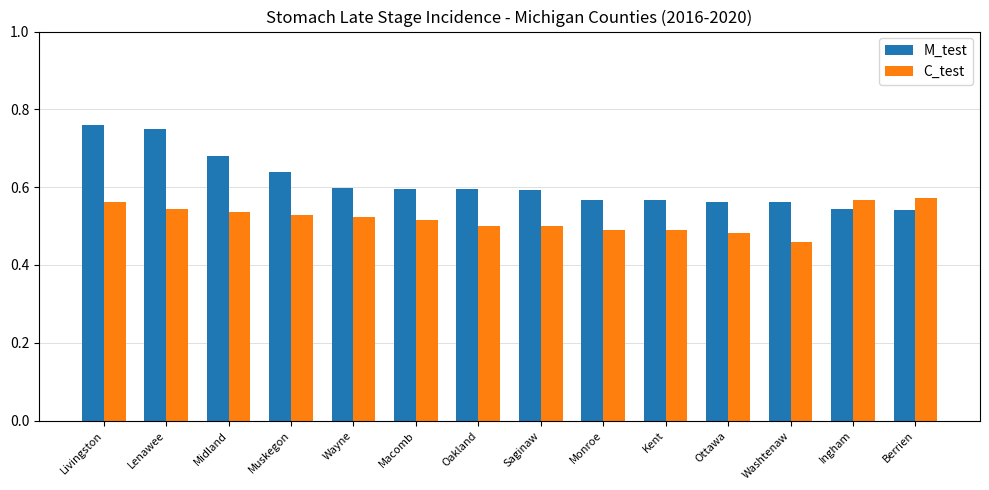

At which label does C_test reach its minimum?

Washtenaw